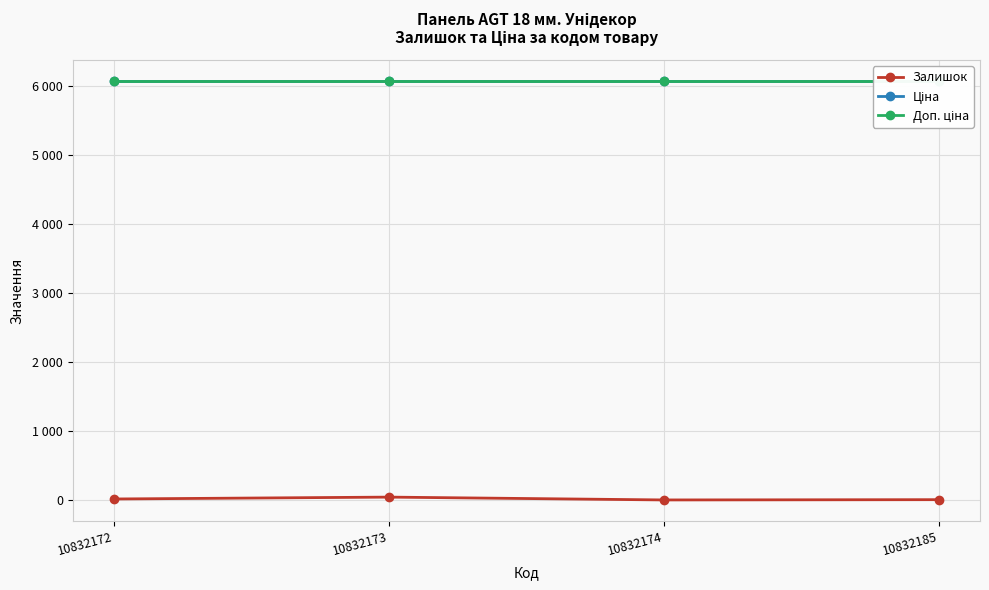

Does the chart display data point markers on the line(s)?

Yes